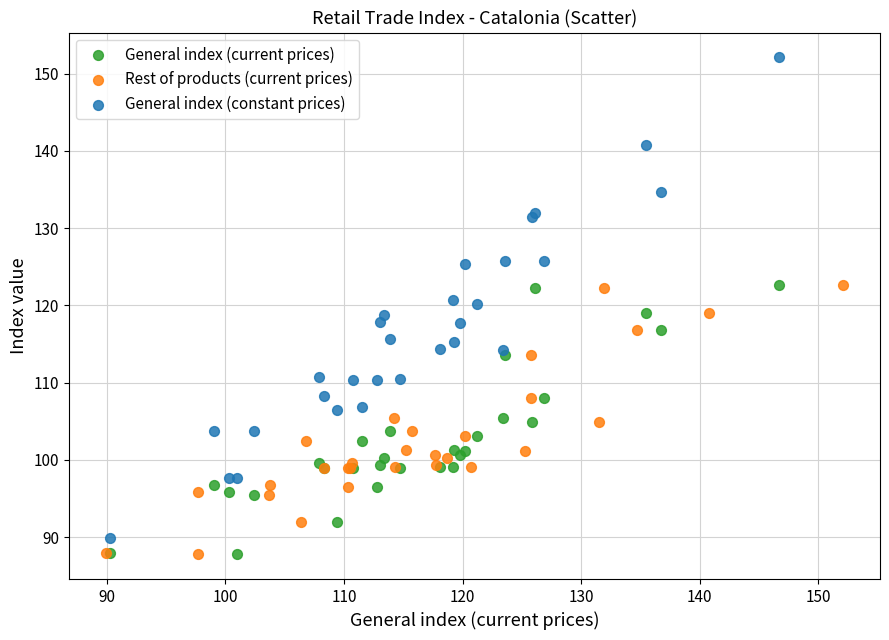

Which series has the largest Y range (max minus min)?

General index (constant prices)